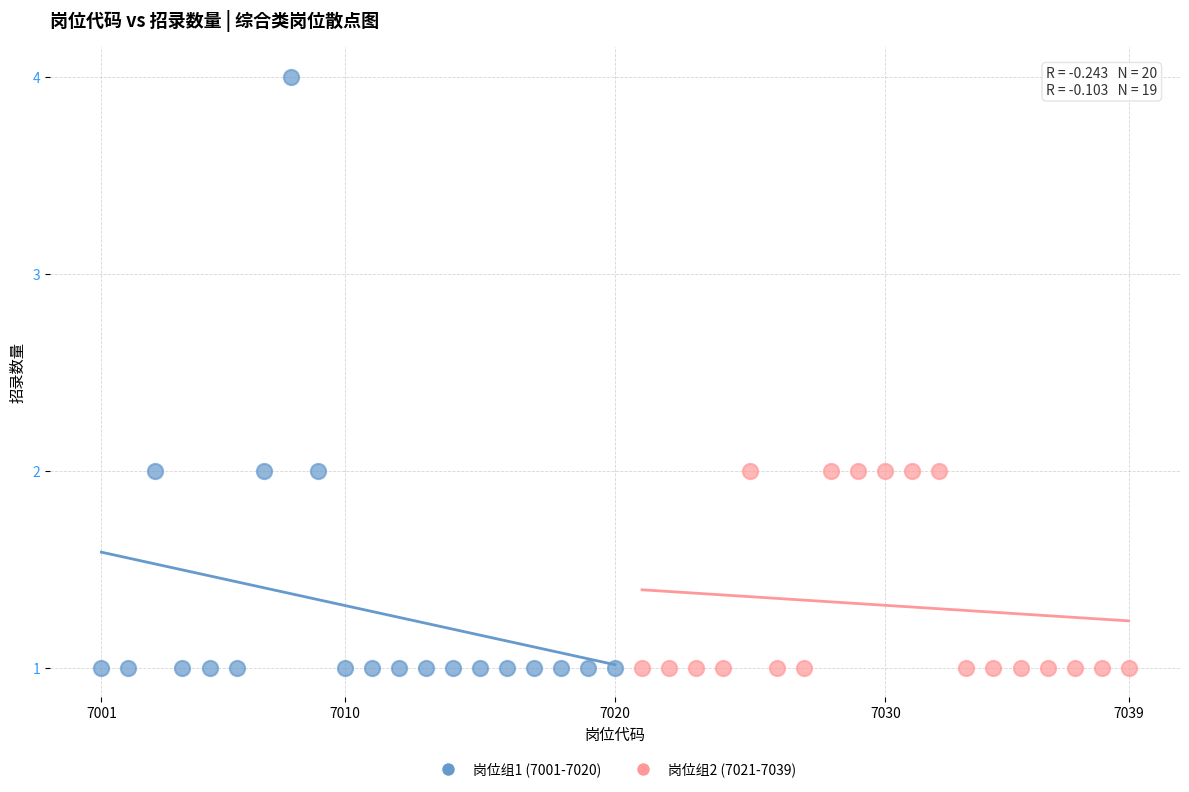

Which series contains the highest Y value?

岗位组1 (7001-7020)